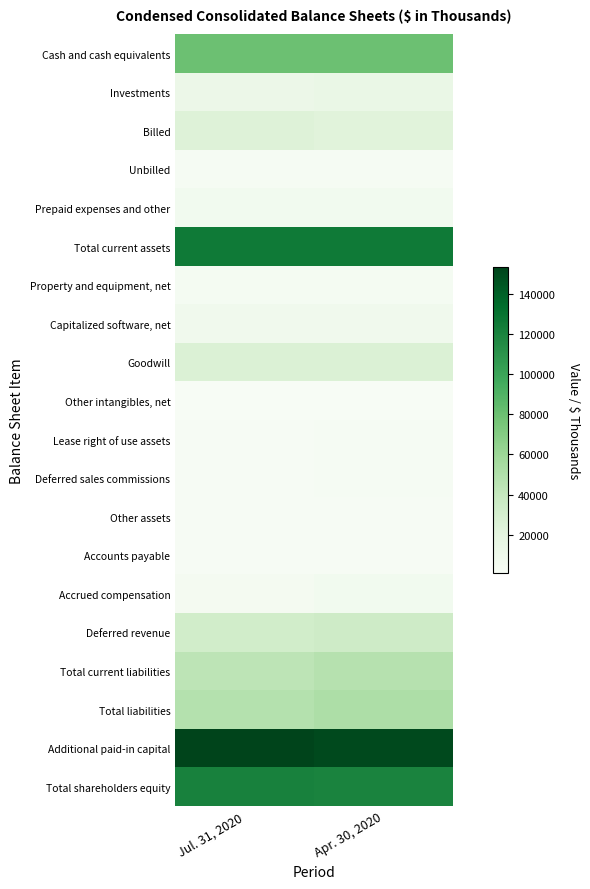

What is the minimum value shown in the chart?

821